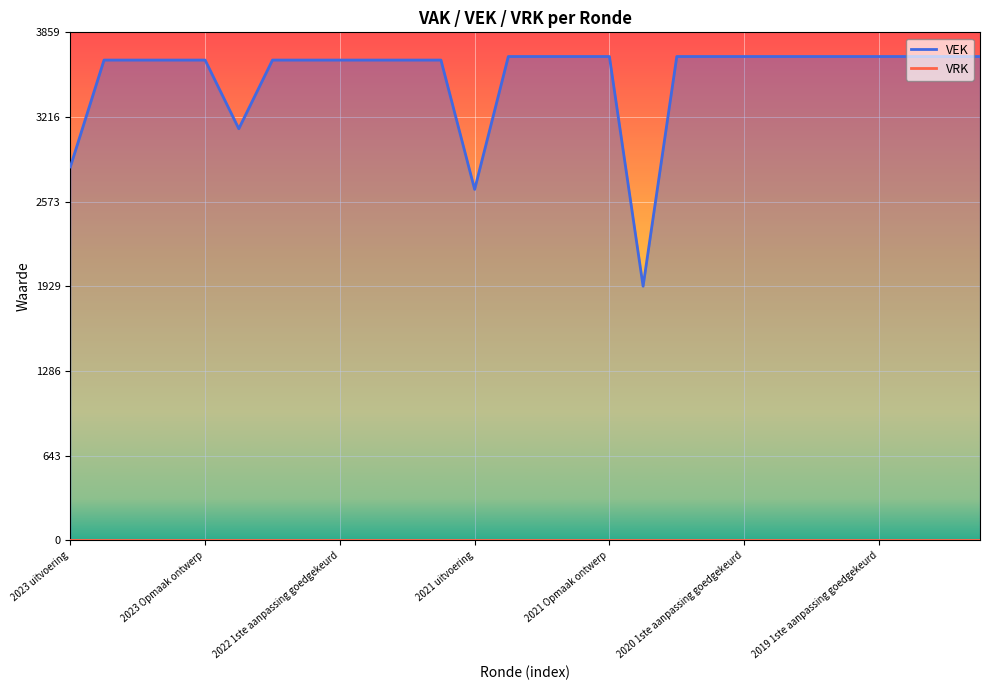

What is the label of the 20th point from the left?

2020 2de aanpassing ontwerp